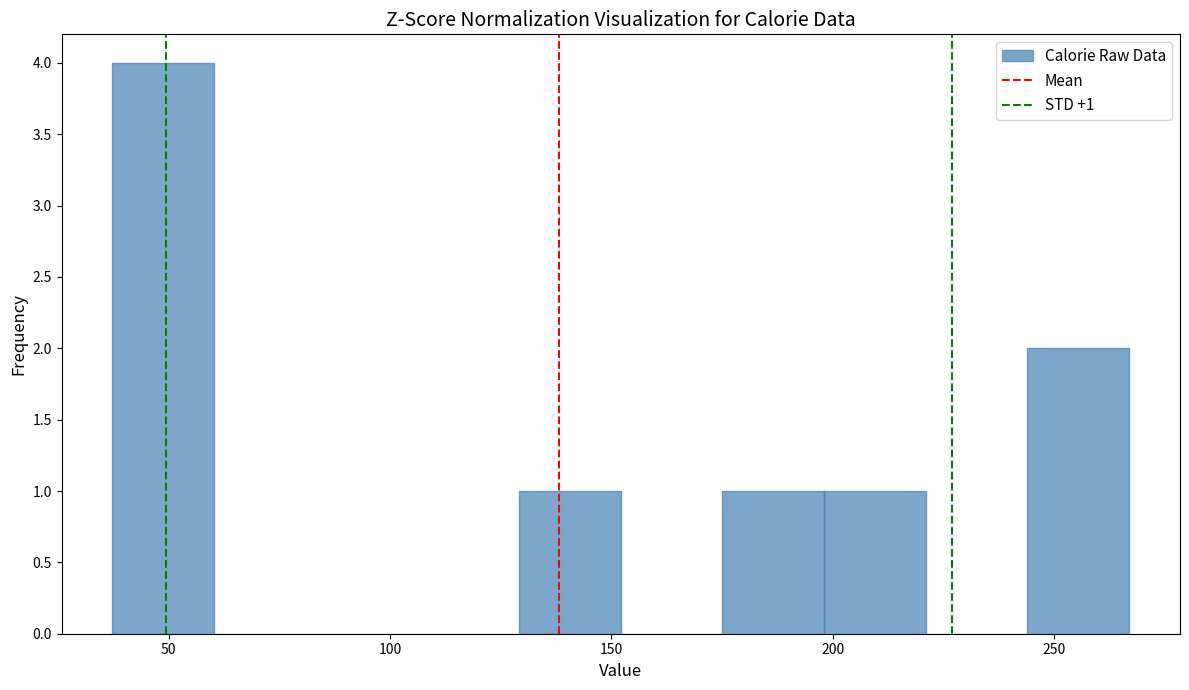

Over which range of the x-axis is the bar tallest?

35 to 60